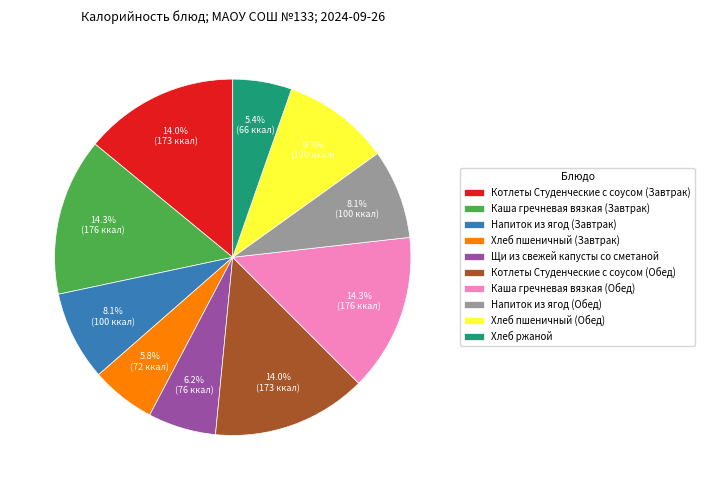

How much of the chart is everything except Каша гречневая вязкая (Завтрак)?

85.7%